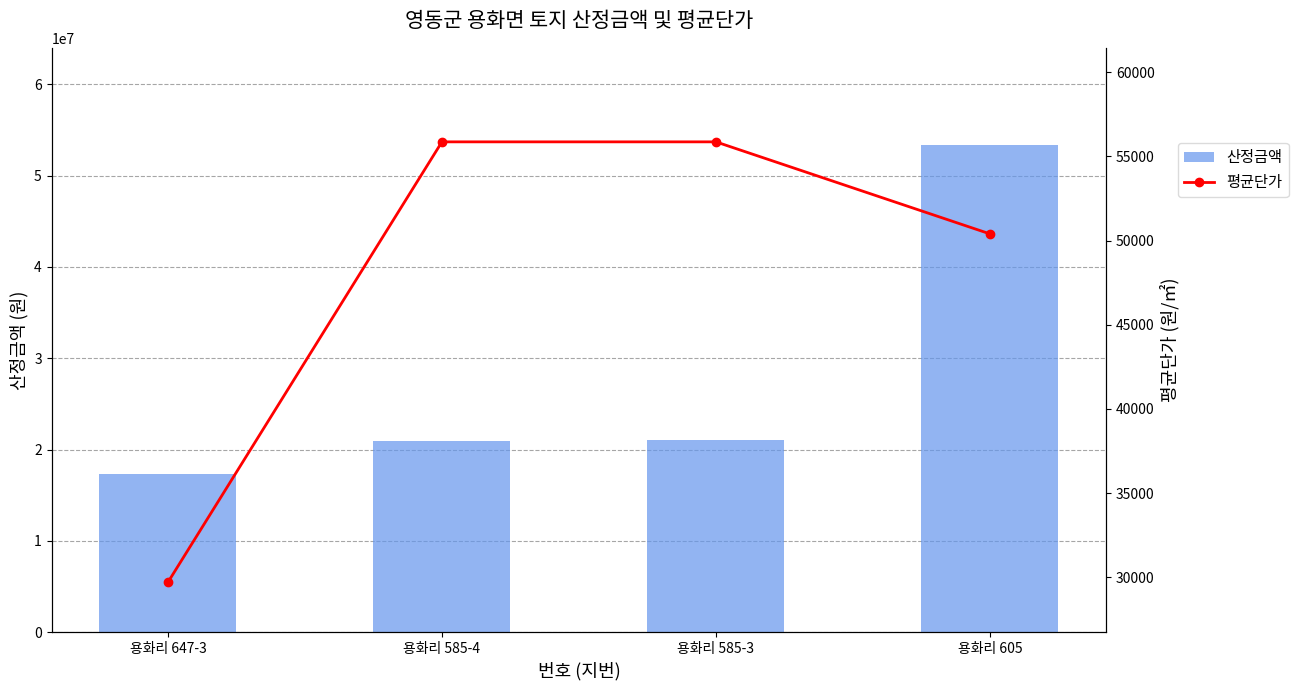

What is the total value across all series at 용화리 647-3?

17315100.0